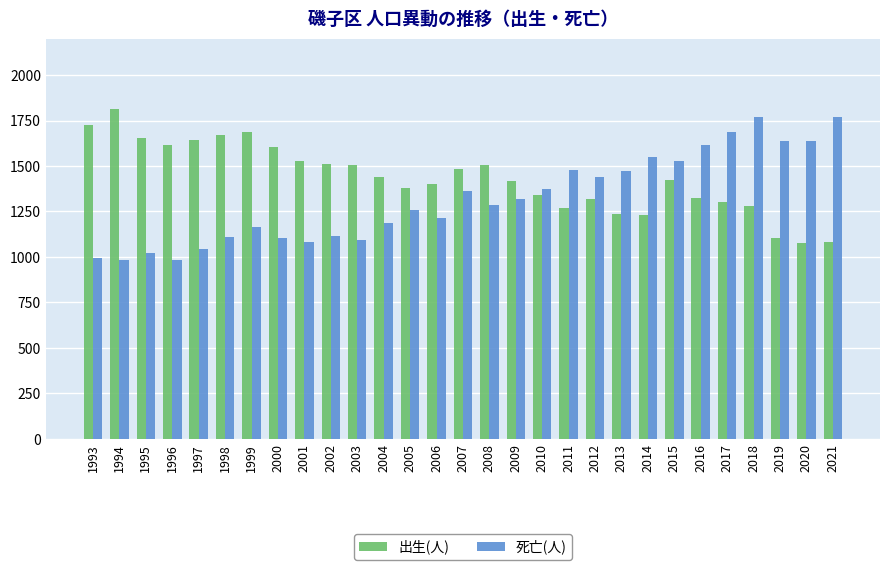

How many groups of bars are there?

29